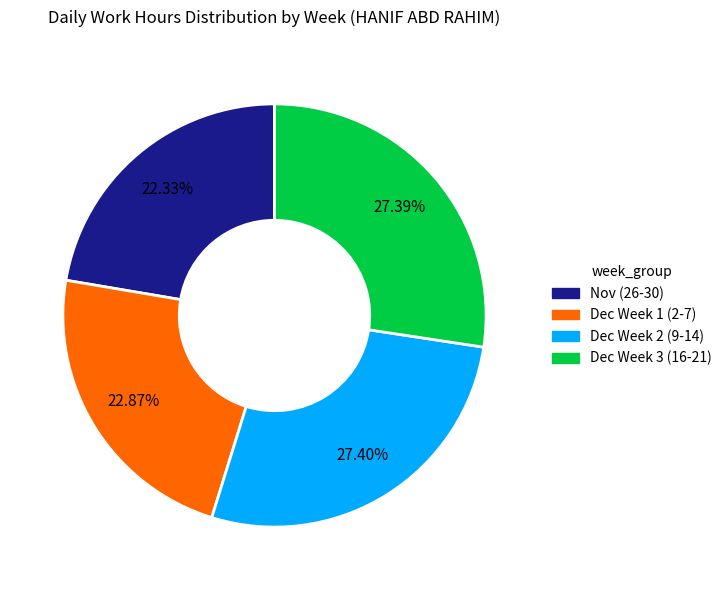

Does any single category account for the majority?

No